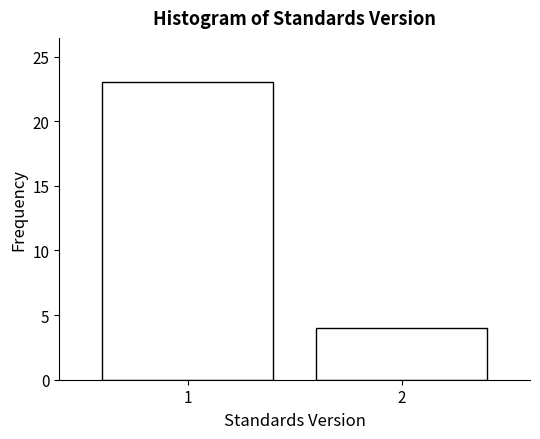

Reading right to left, what are all the values shown in this chart?

2=4	1=23